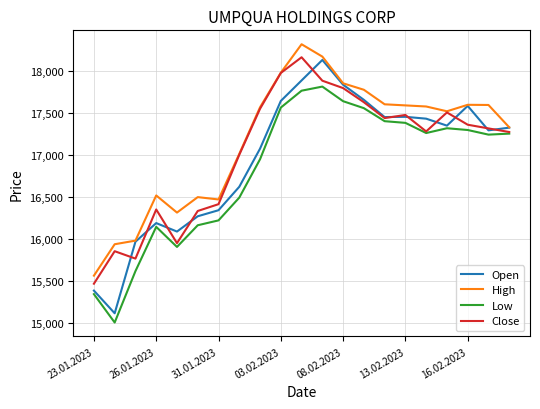

How many lines are shown in the chart?

4